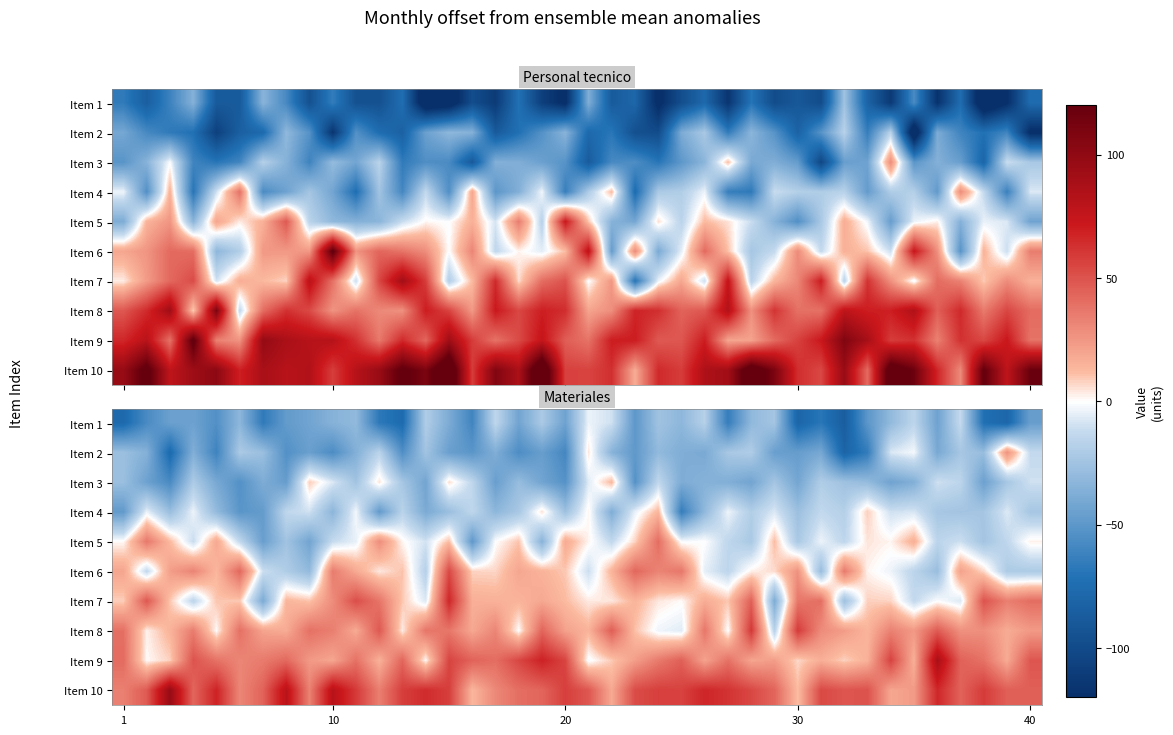

What is the average value of the Item 7 series?

13.8